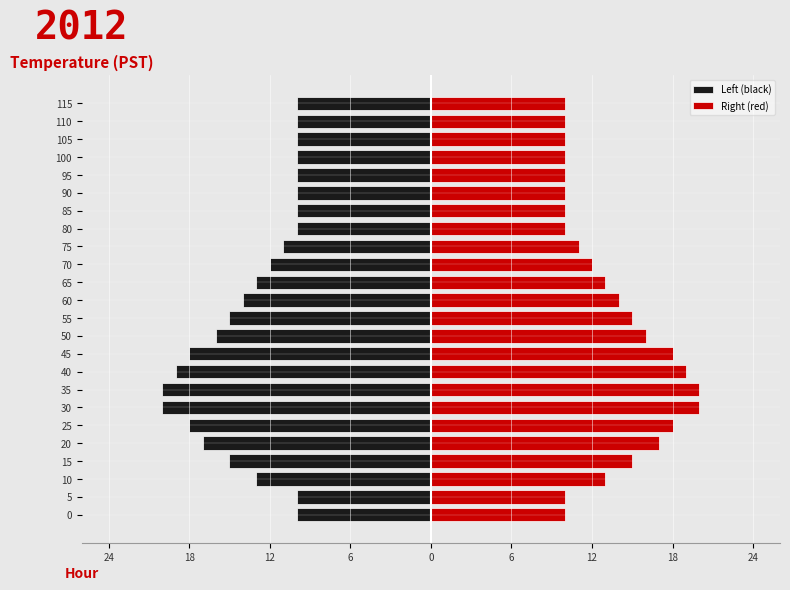

List the series in order of their overall mean, highest first.

Right (red), Left (black)